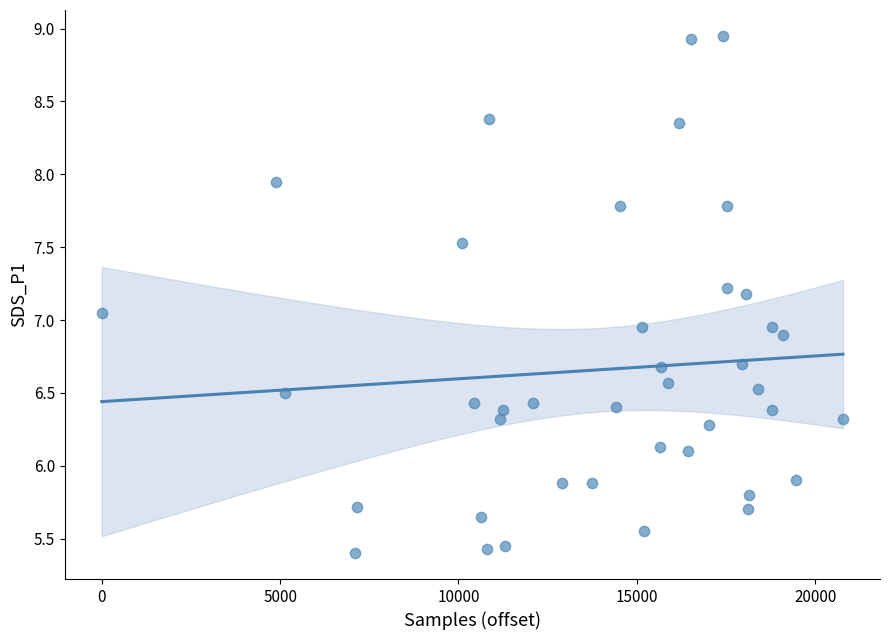

What is the range of X values (max minus min)?

20778.0